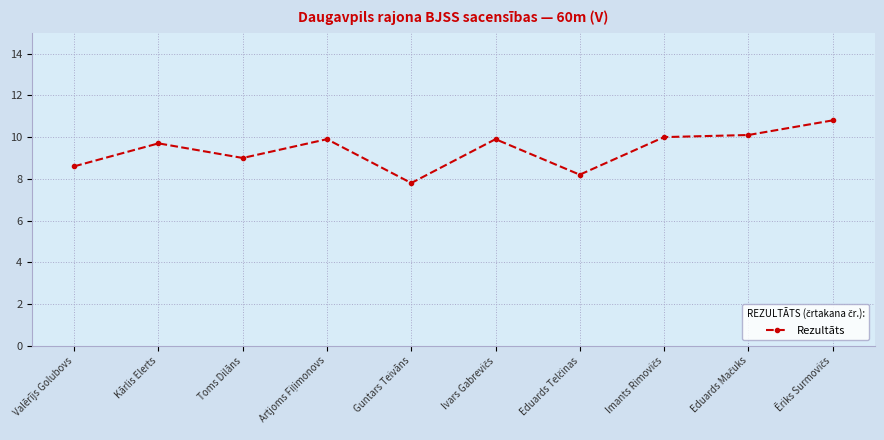

How many categories are shown in the chart?

10